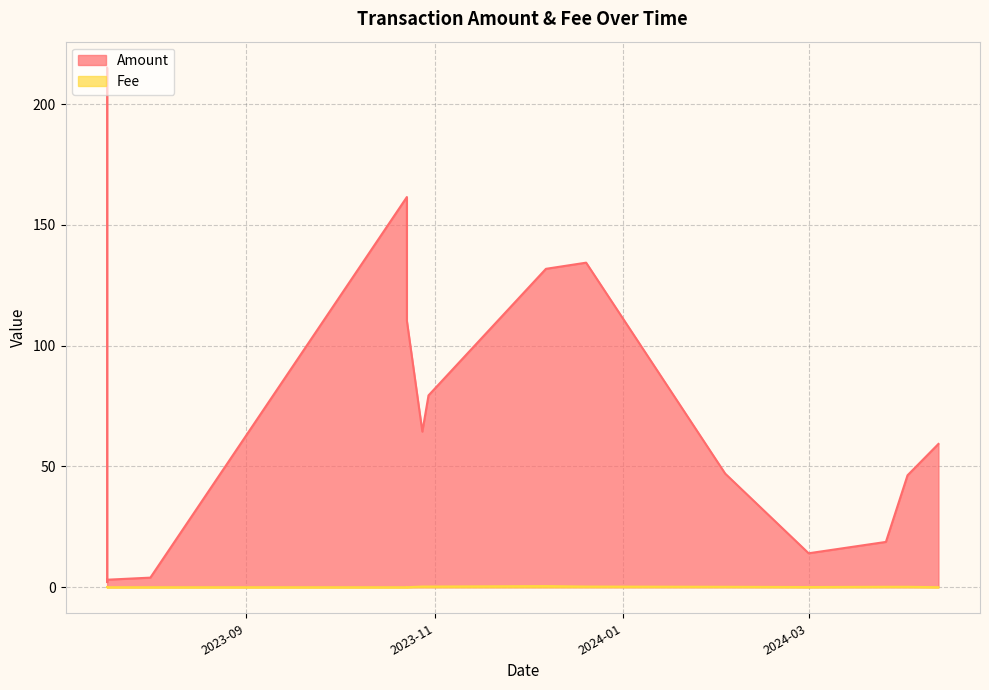

What is the average value of the Amount series?

72.8